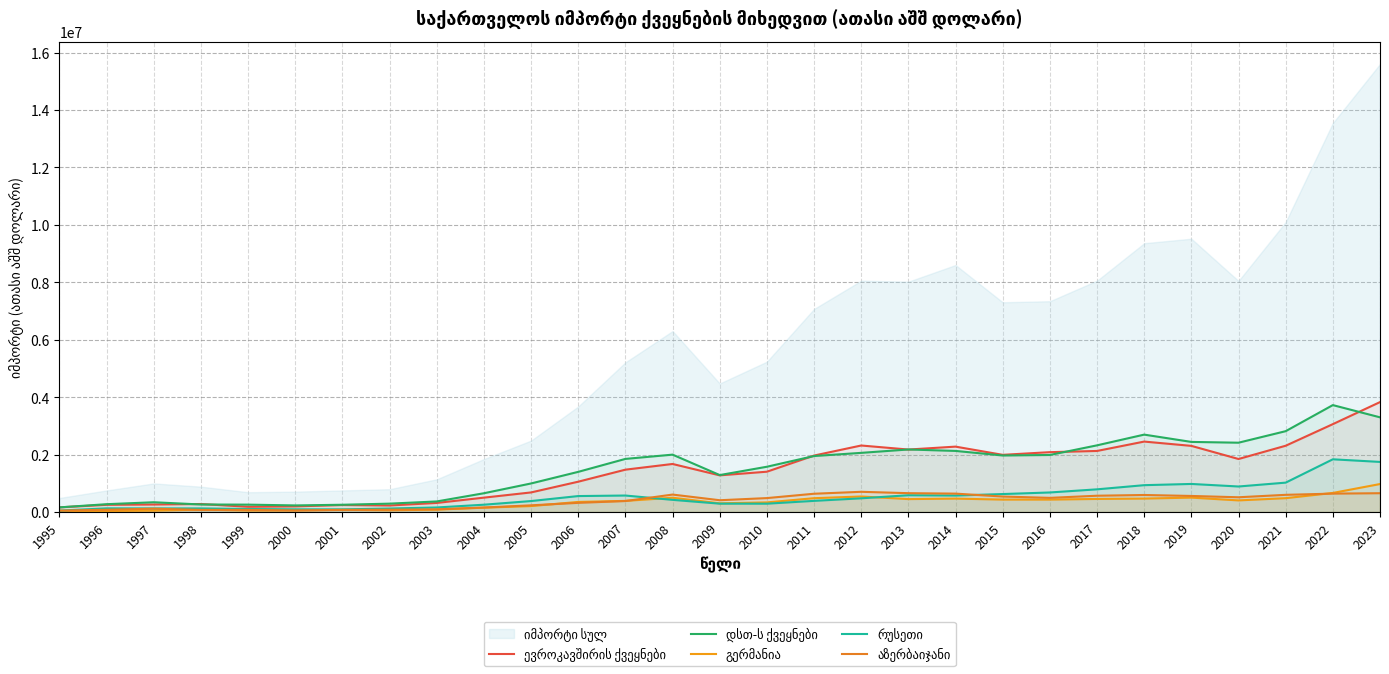

Is it true that რუსეთი equals 888633.7 at 2006?

False